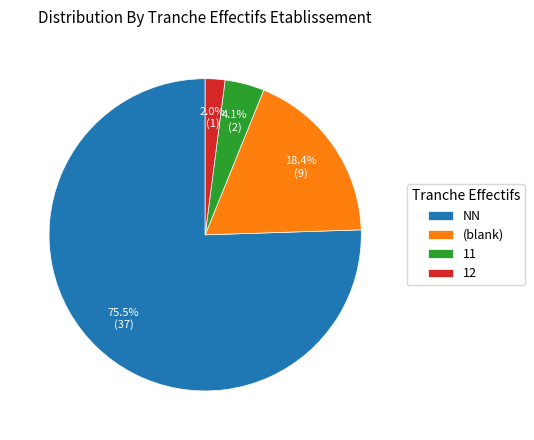

Which has a higher value, NN or 12?

NN